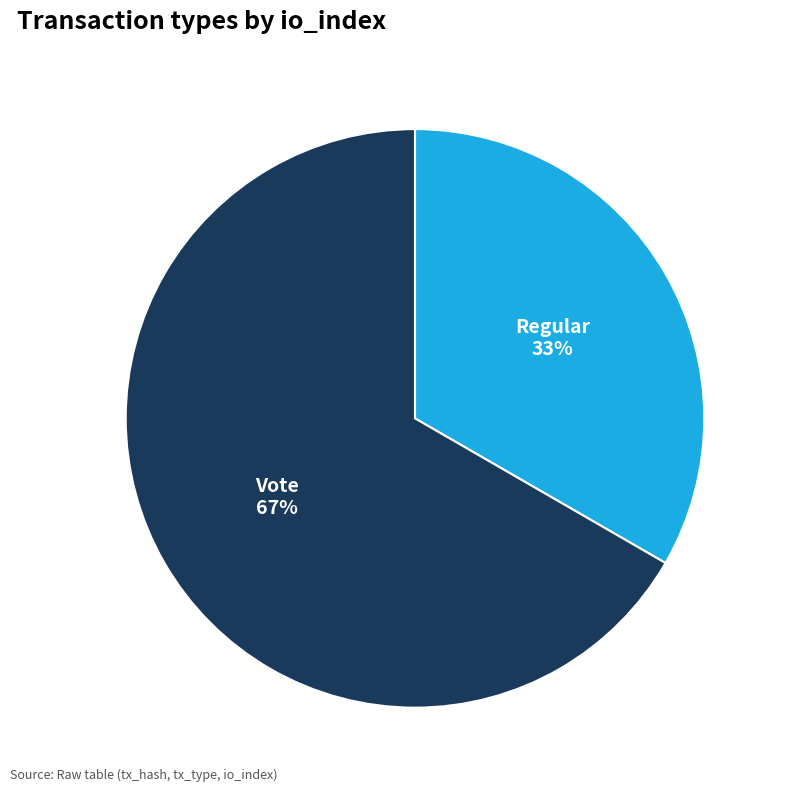

Which slice is the largest?

Vote